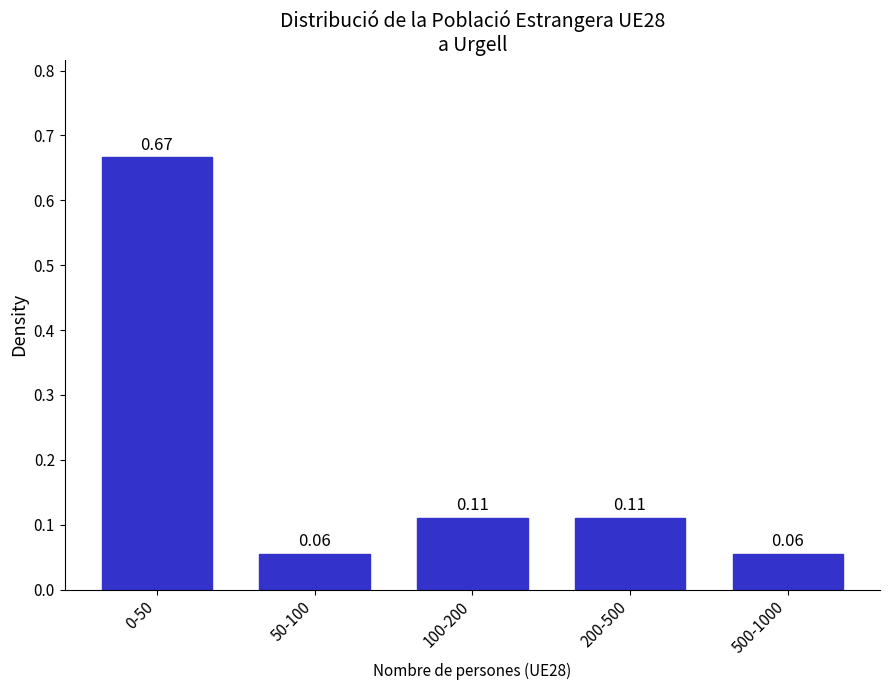

What is the difference between the maximum and minimum values?

0.6